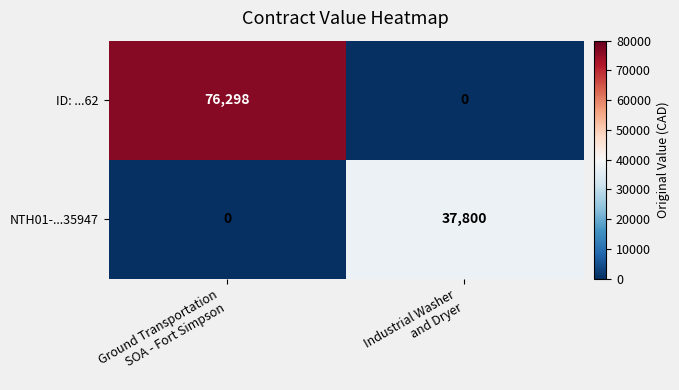

What is the greatest value displayed?

76298